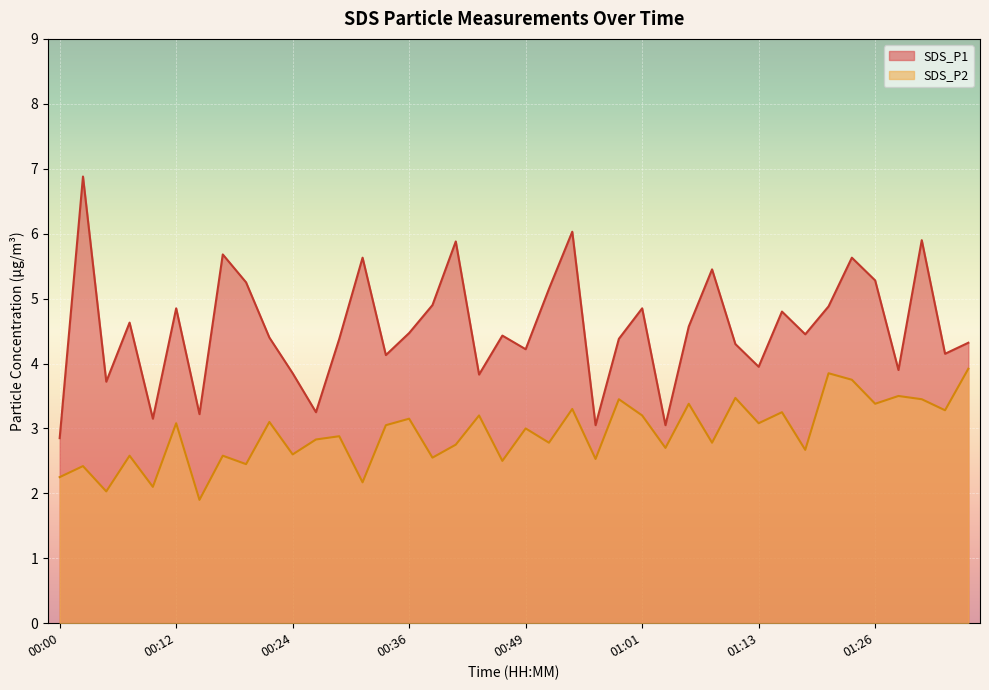

The value of SDS_P1 at 00:27 is 5.4. True or false?

False